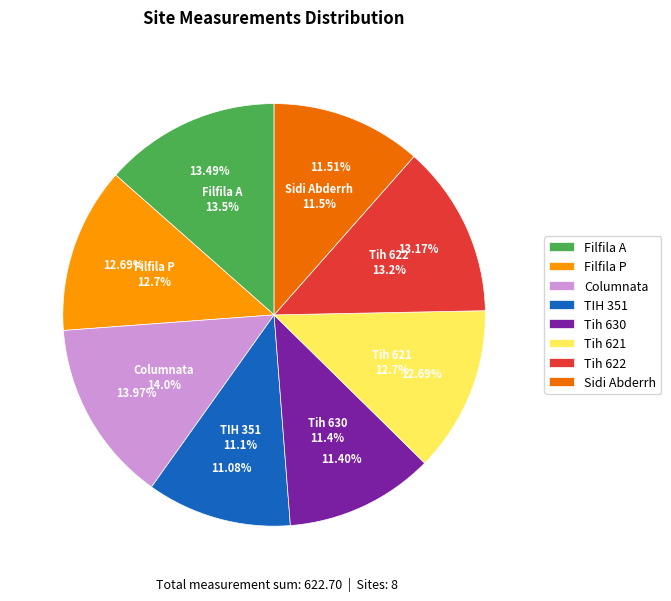

Is it true that Filfila A is 1% of the pie?

False